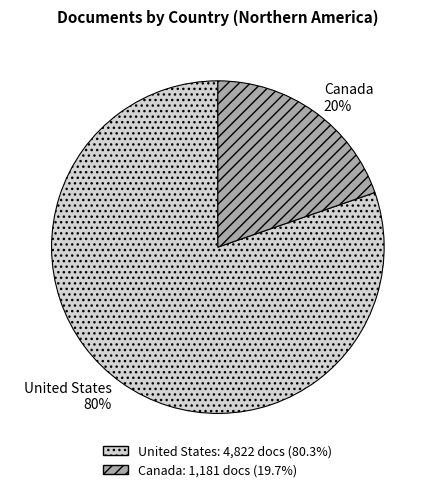

Count the number of slices in the pie.

2